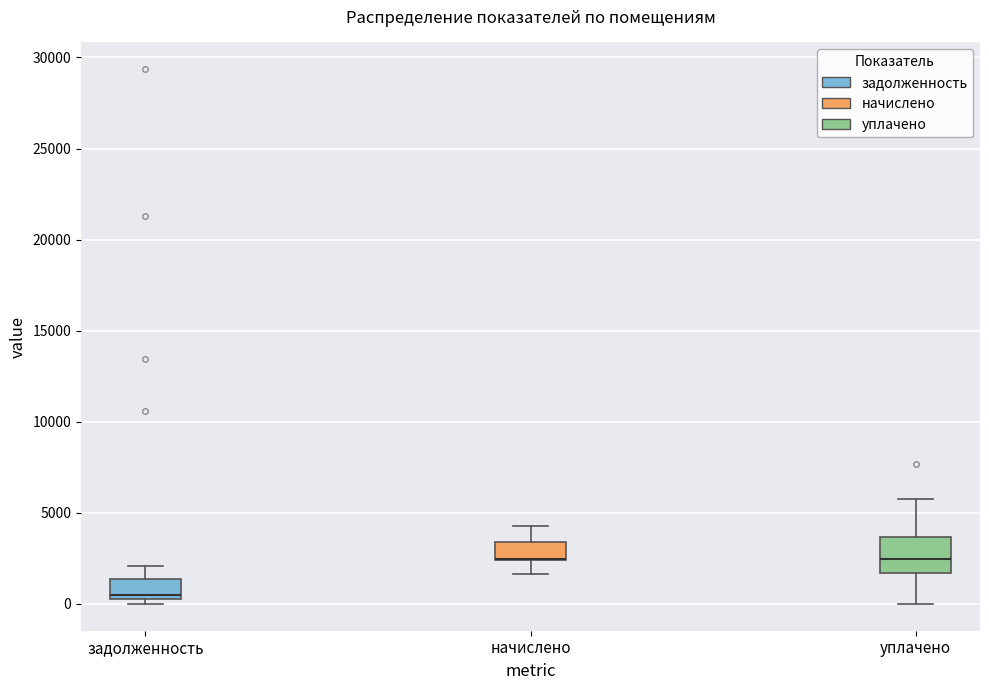

Where is the upper edge of the box for начислено on the y-axis? The values are not printed on the chart, so give them approximately, as read against the axis.

3500